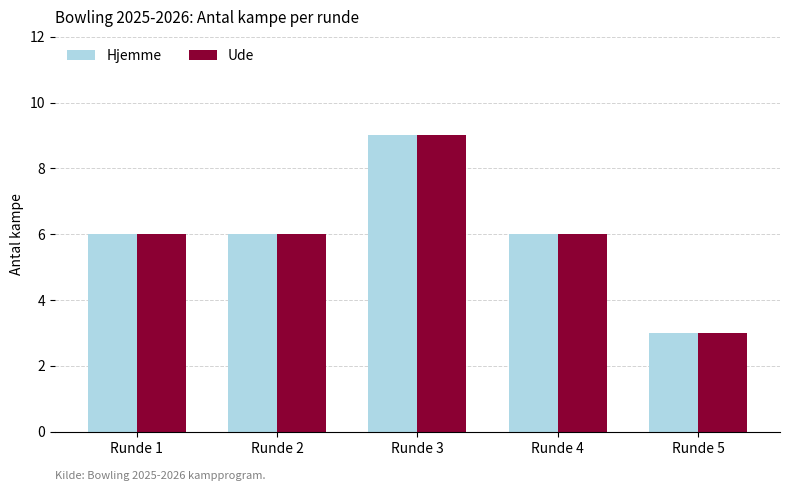

How many series are shown in this chart?

2